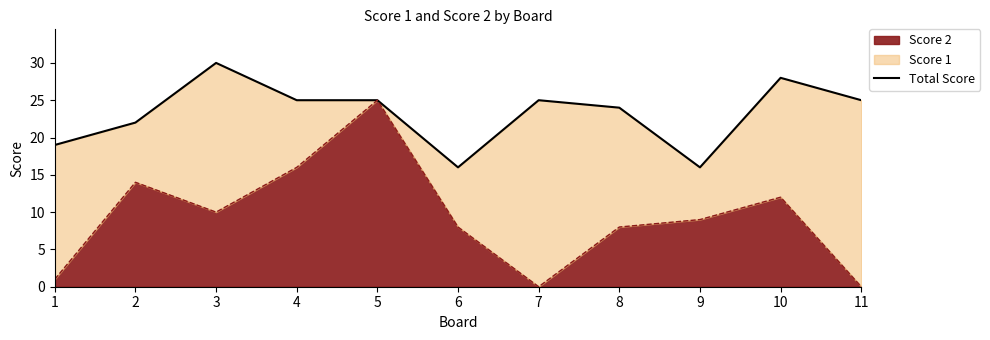

Where is the first local maximum?

3